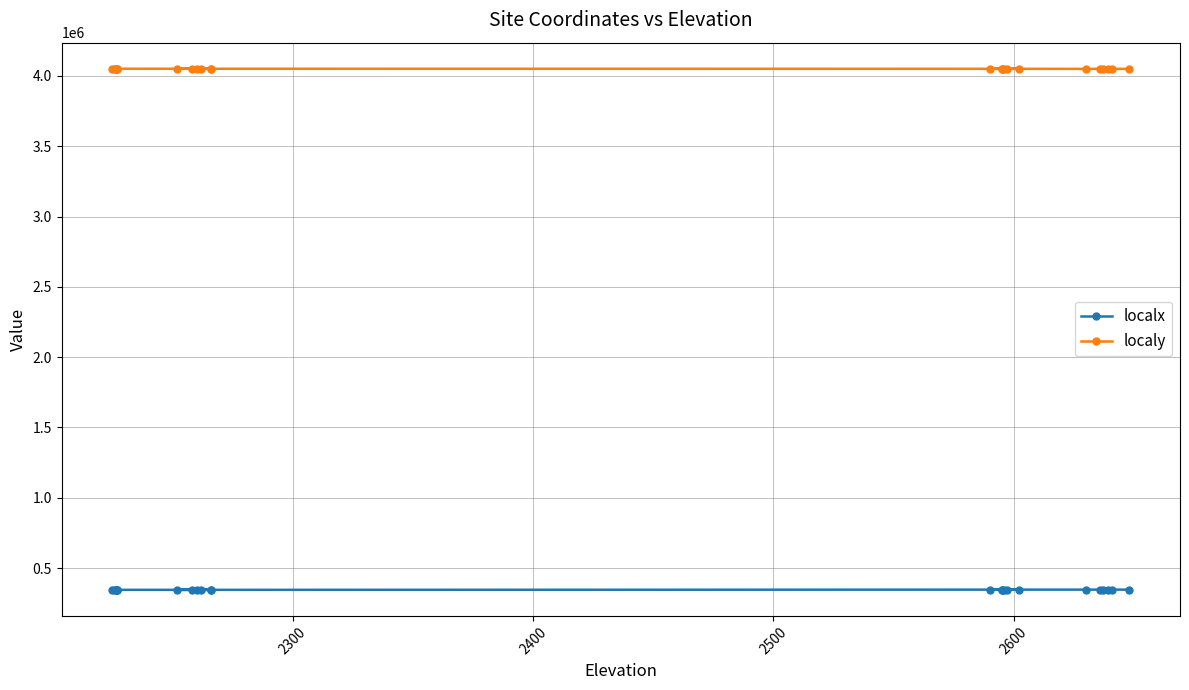

Does the chart have visible grid lines?

Yes